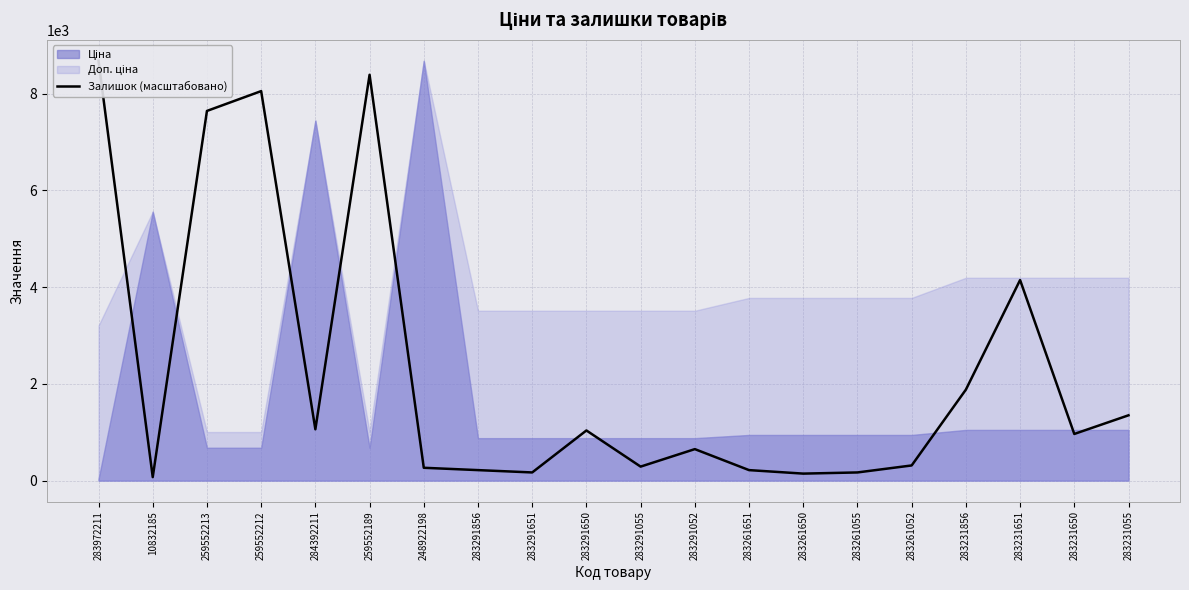

List the labels in order of value, smallest first.

10832185, 283261650, 283291651, 283261055, 283291856, 283261651, 248922198, 283291055, 283261052, 283291052, 283231650, 283291650, 284392211, 283231055, 283231856, 283231651, 259552213, 259552212, 259552189, 283972211